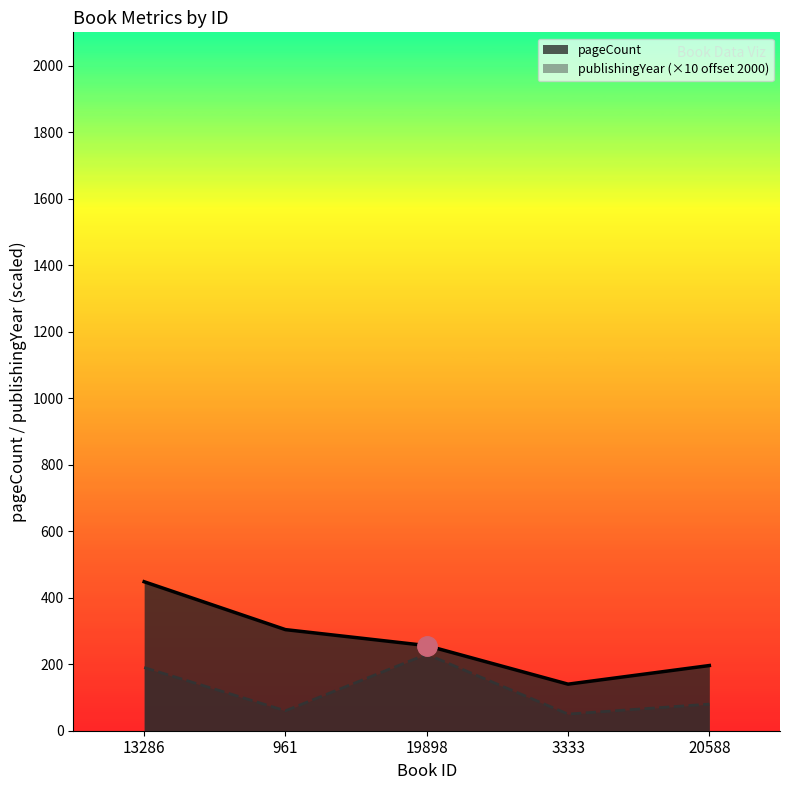

True or false: pageCount has more than 1 interior local peaks.

False